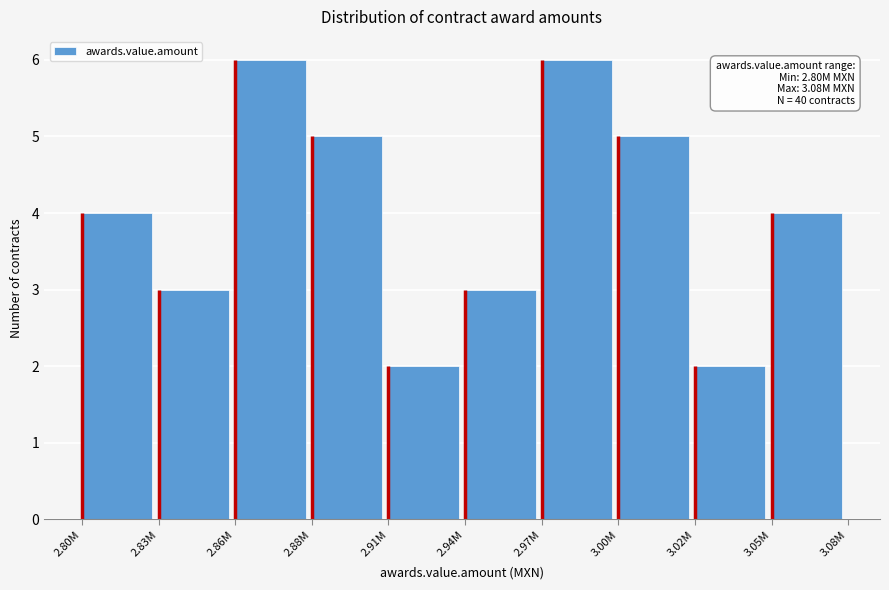

Reading left to right, list all the values displayed in this chart.

2.80M=4	2.83M=3	2.86M=6	2.88M=5	2.91M=2	2.94M=3	2.97M=6	3.00M=5	3.02M=2	3.05M=4